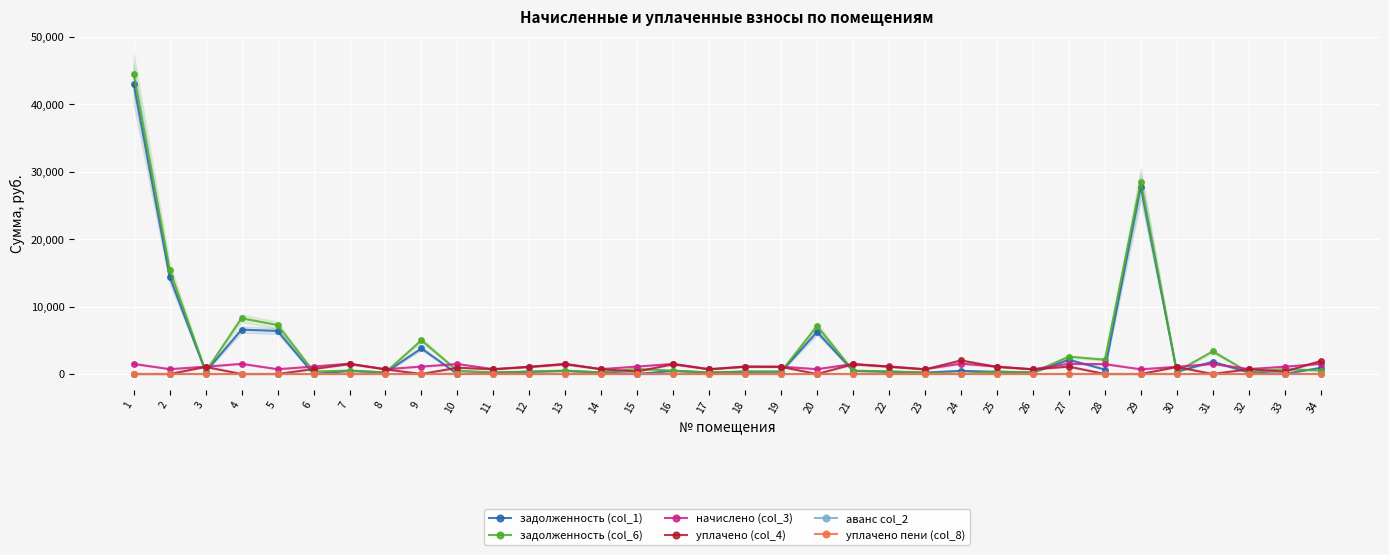

What is the difference between the maximum and minimum values in the уплачено пени (col_8) series?

8.0